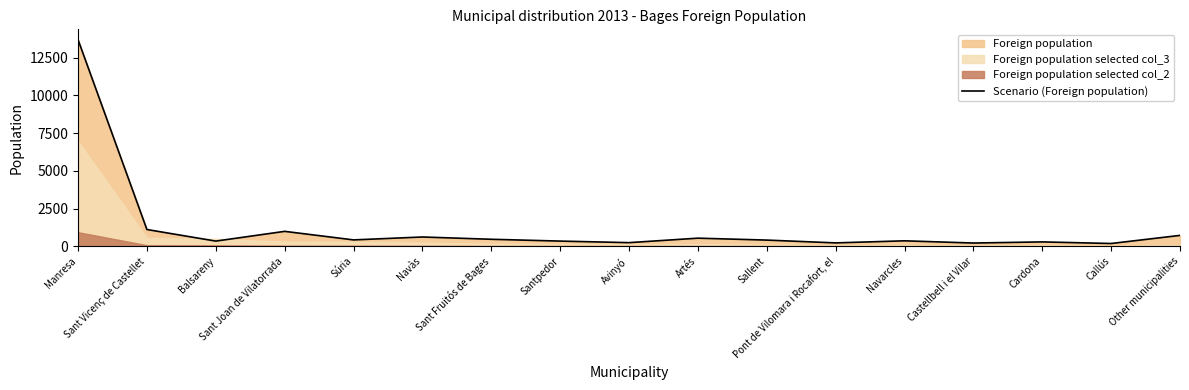

What is the label of the 1st point from the right?

Other municipalities